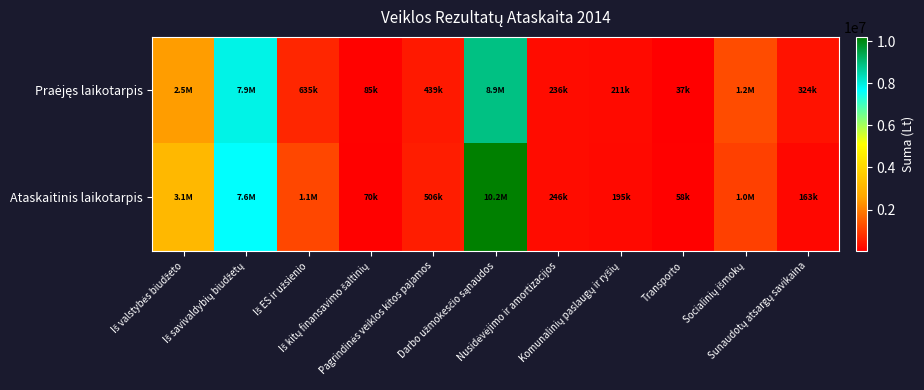

Rank the series at Iš kitų finansavimo šaltinių from lowest to highest value.

Ataskaitinis laikotarpis, Praėjęs laikotarpis